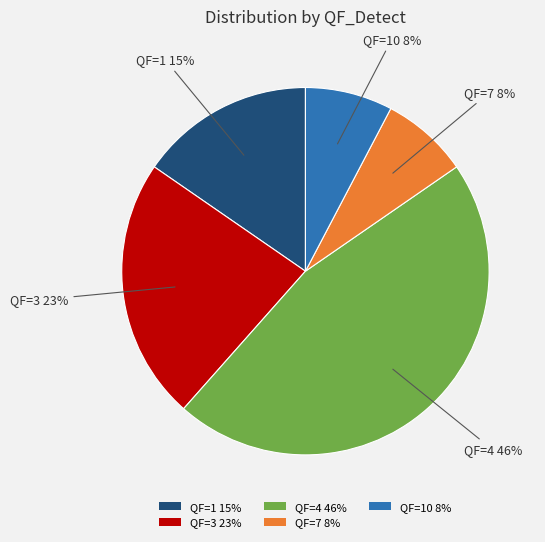

To the nearest percent, what is the difference between the QF=1 15% and QF=3 23% slice percentages?

8%